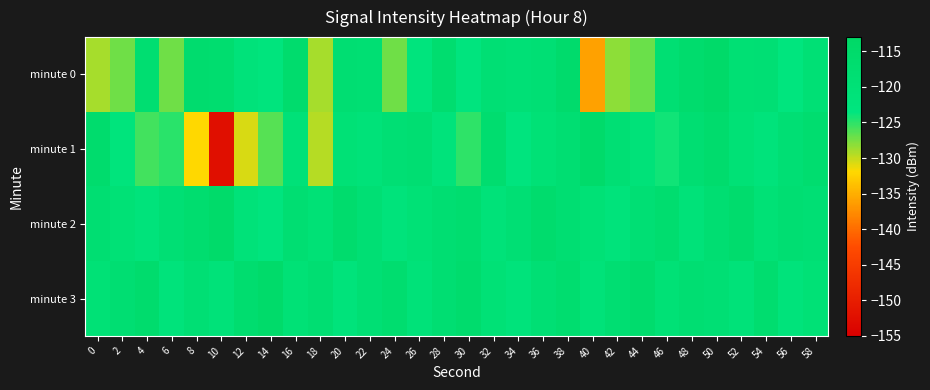

What is the smallest value displayed?

-152.4